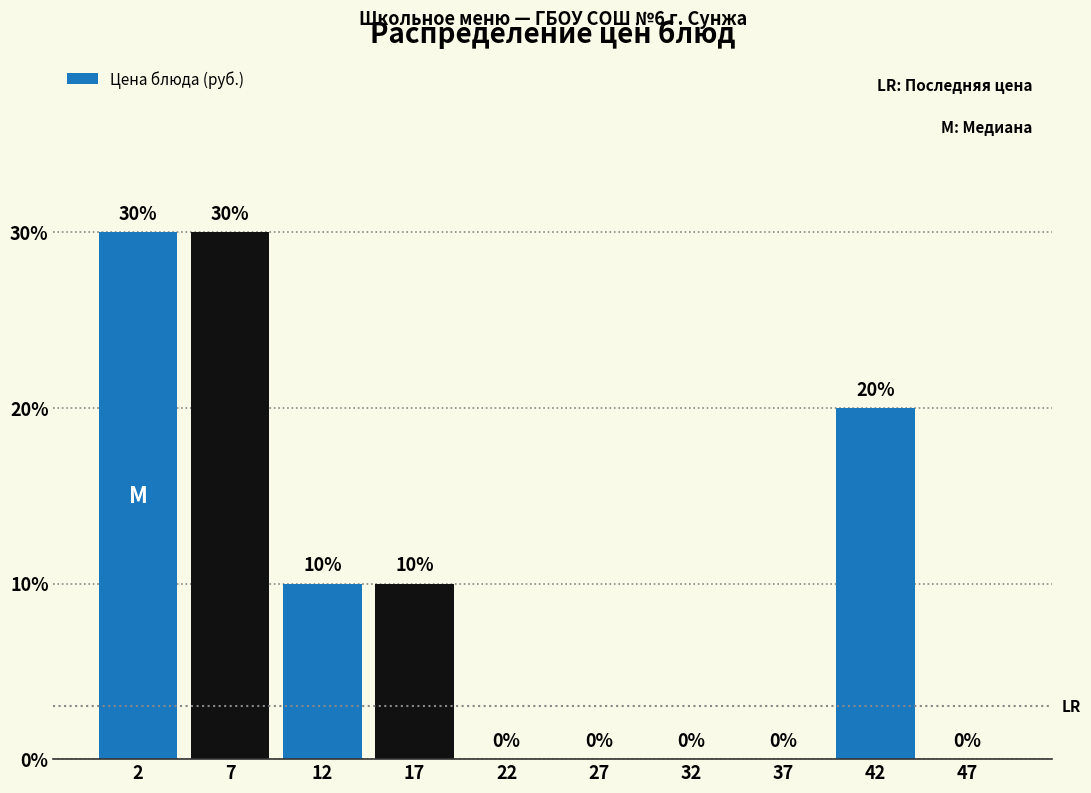

Reading left to right, list every bar in this chart as the range it spans on the x-axis followed by its height.

0 to 5: 30
5 to 10: 30
10 to 15: 10
15 to 20: 10
20 to 25: 0
25 to 30: 0
30 to 35: 0
35 to 40: 0
40 to 45: 20
45 to 50: 0